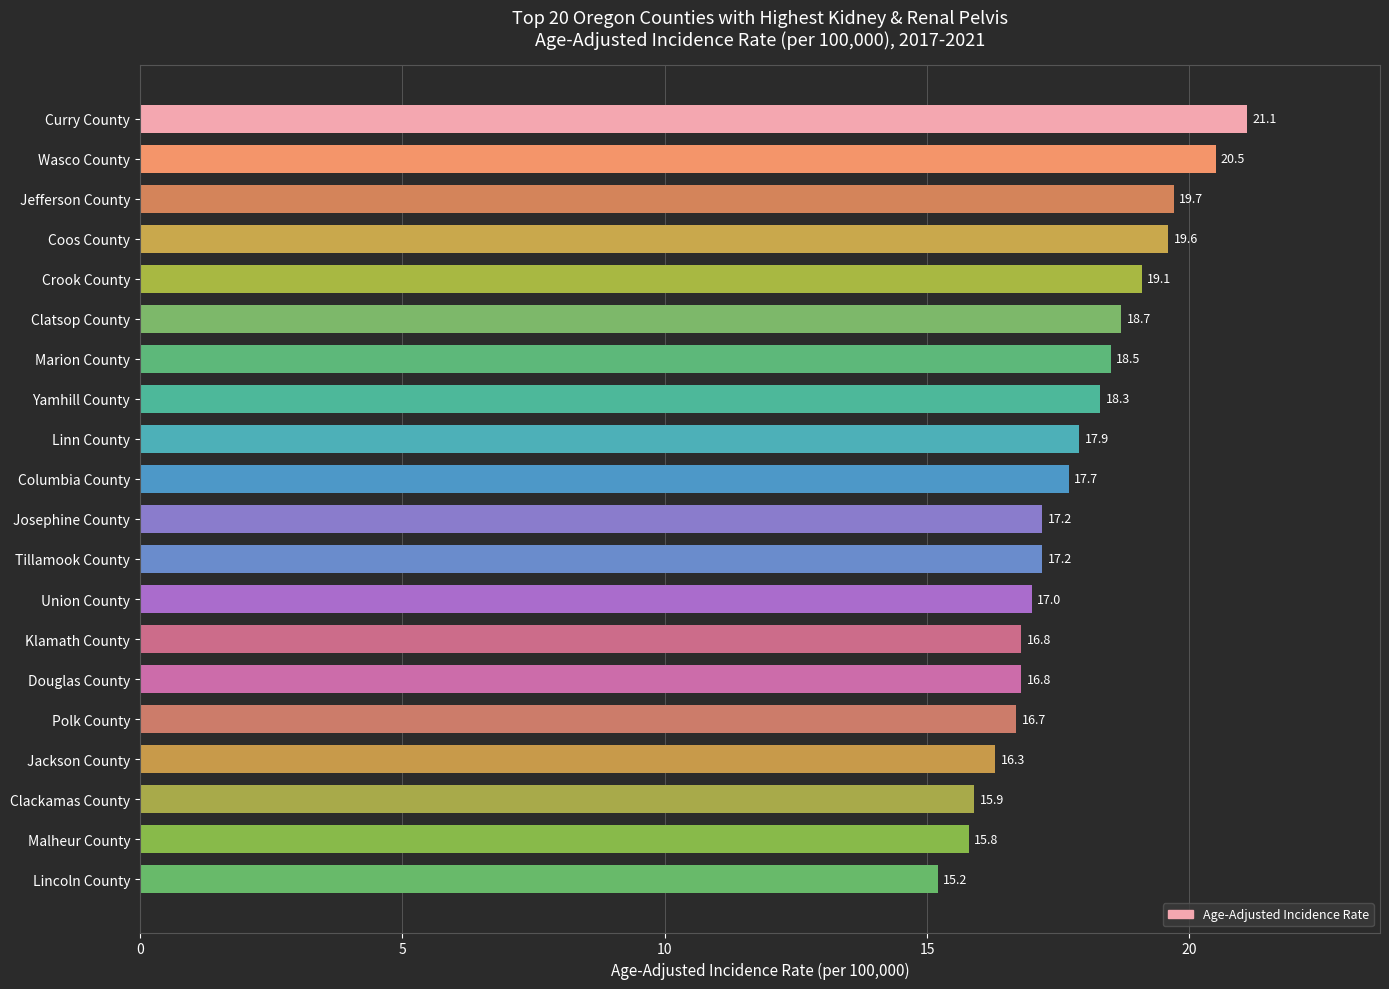

What is the change in value from Lincoln County to Crook County?

+3.9